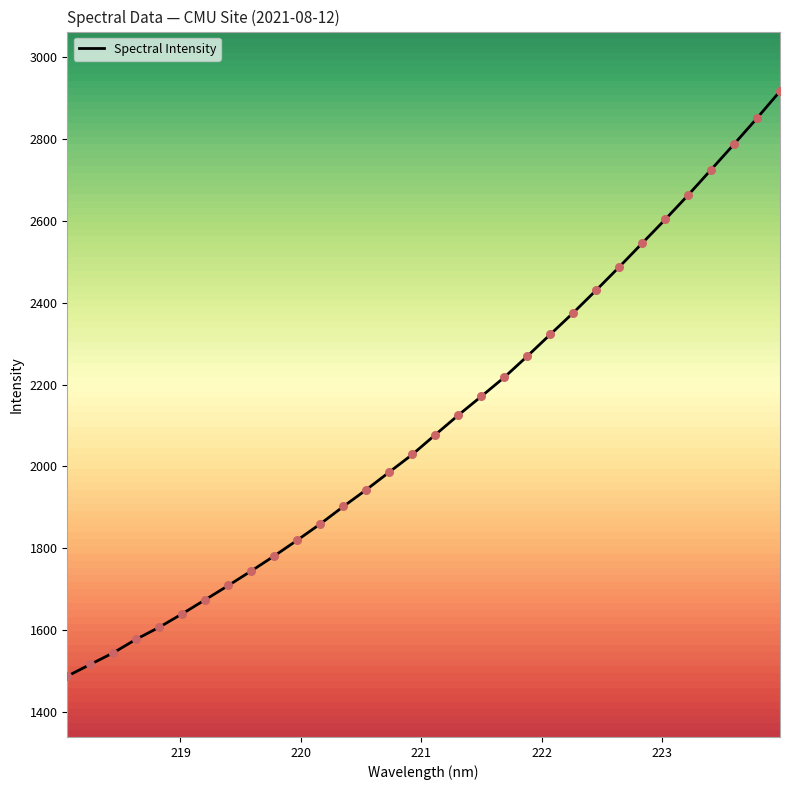

What is the maximum value shown in the chart?

2917.1